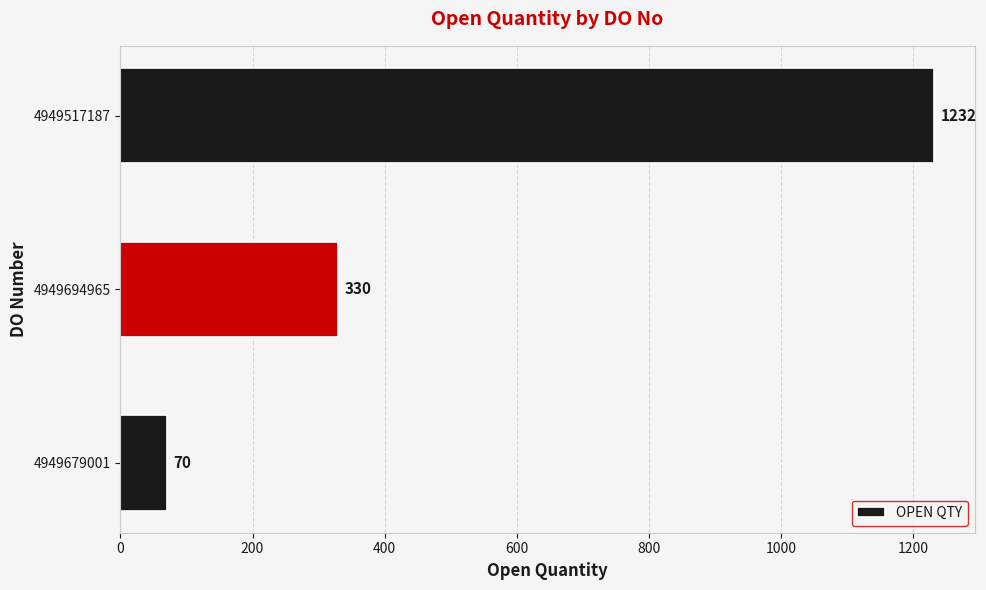

Reading bottom to top, list all the values displayed in this chart.

70	330	1232